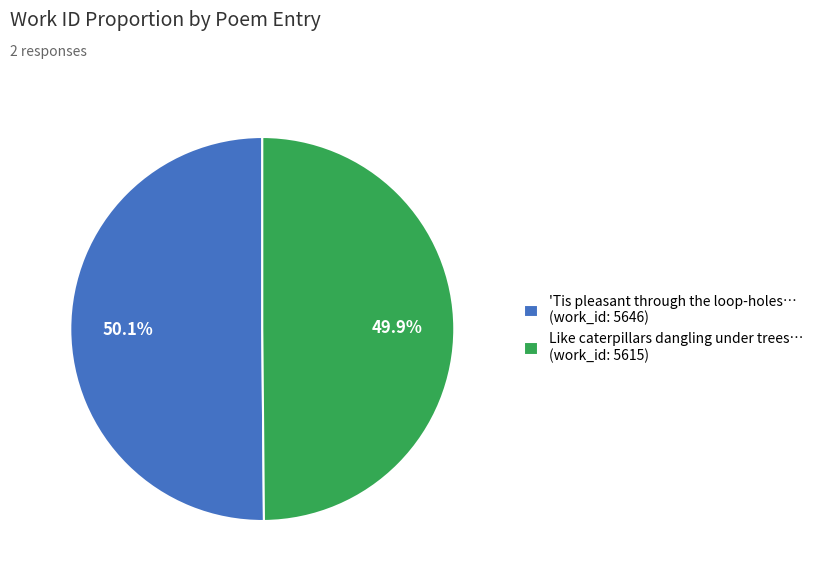

How many slices are in this pie chart?

2